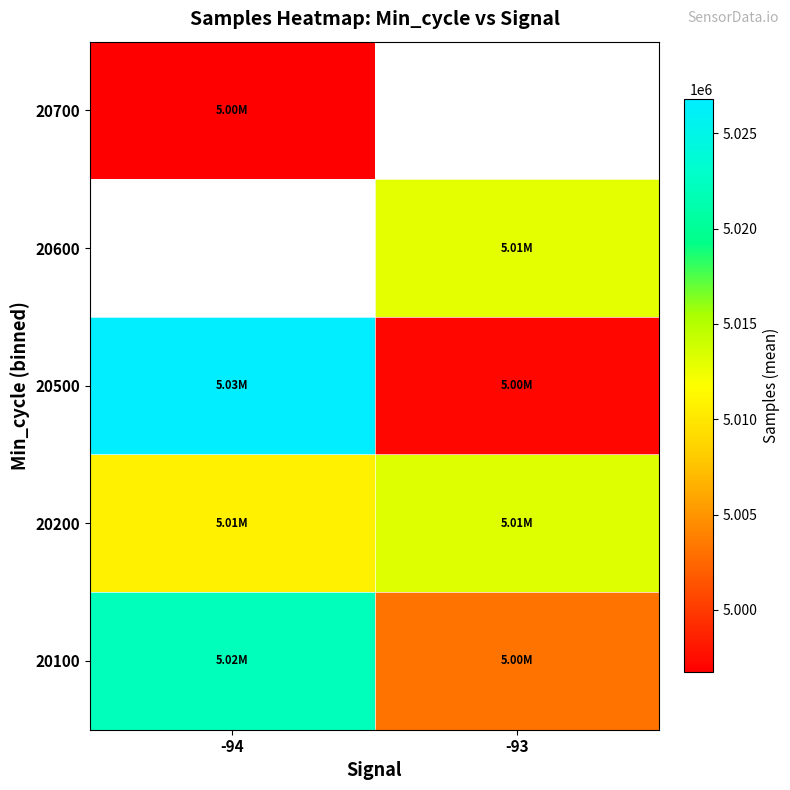

What is the sum of all 20100 values?

10025239.5